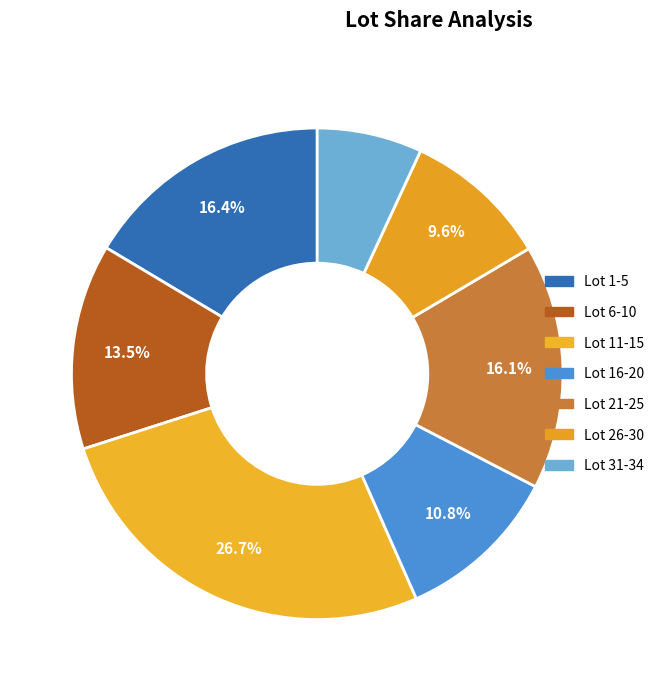

How many segments does this pie chart have?

7